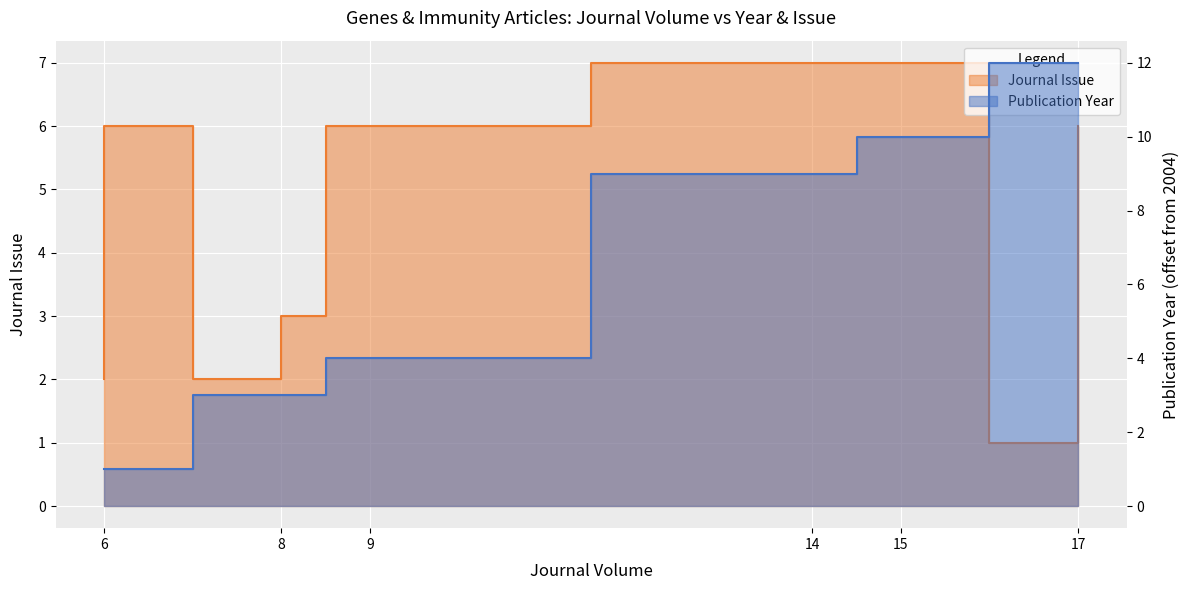

At which category is the sum across all series the highest?

17